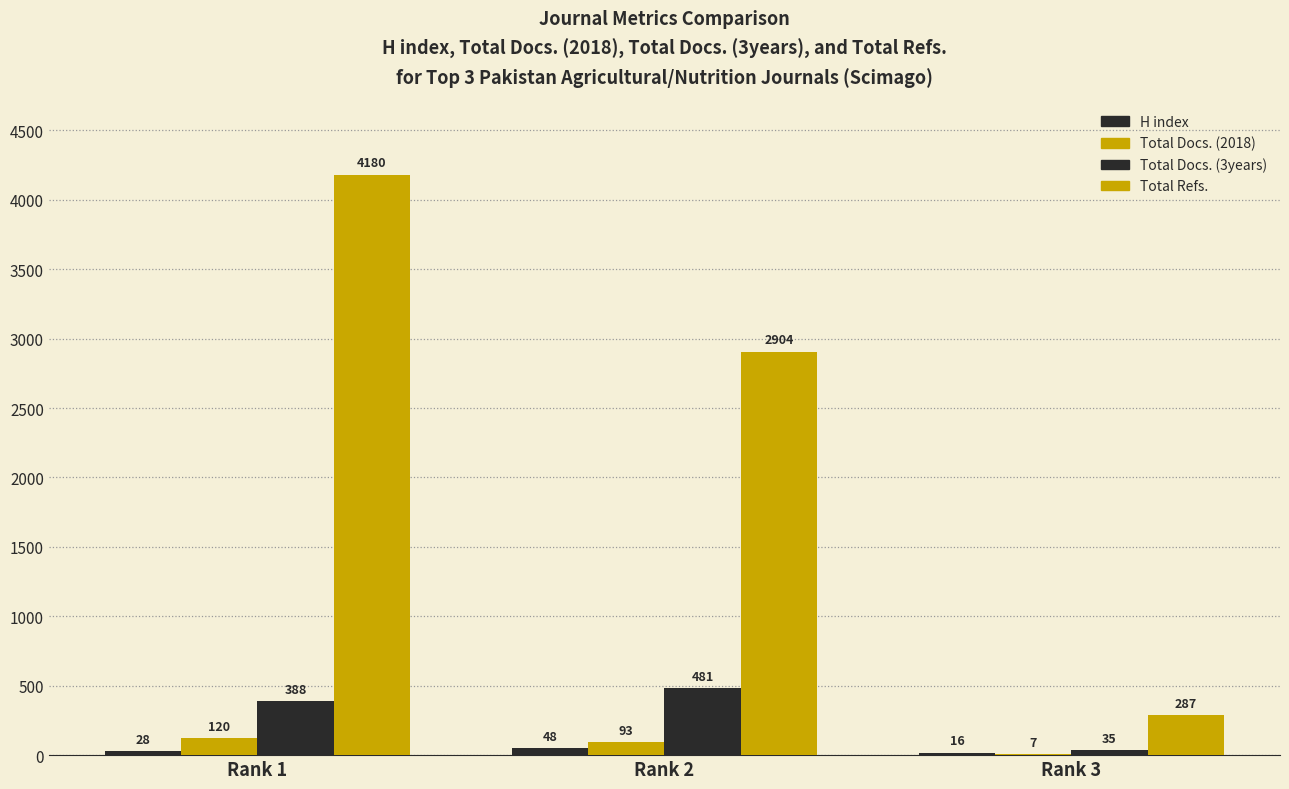

At which category does the chart reach its peak across all series?

Rank 1